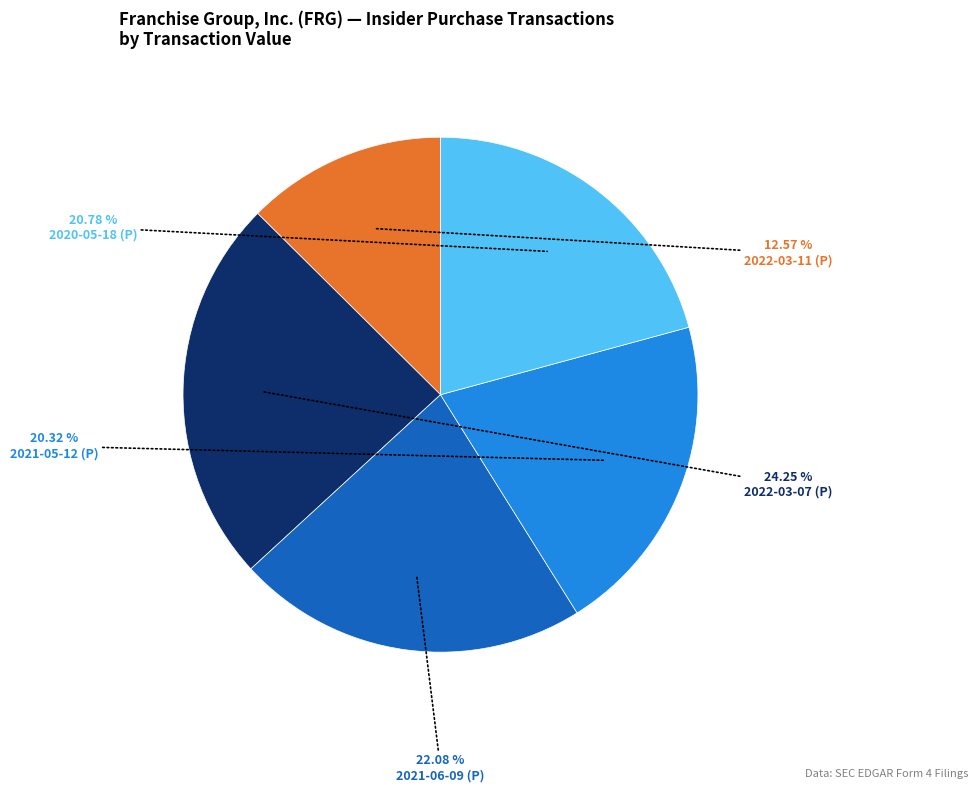

Is there any slice that represents more than half of the pie?

No